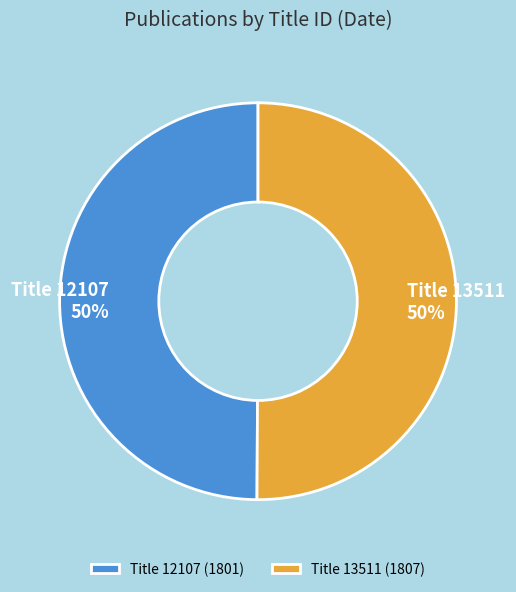

To the nearest percent, what is the average slice percentage?

50%